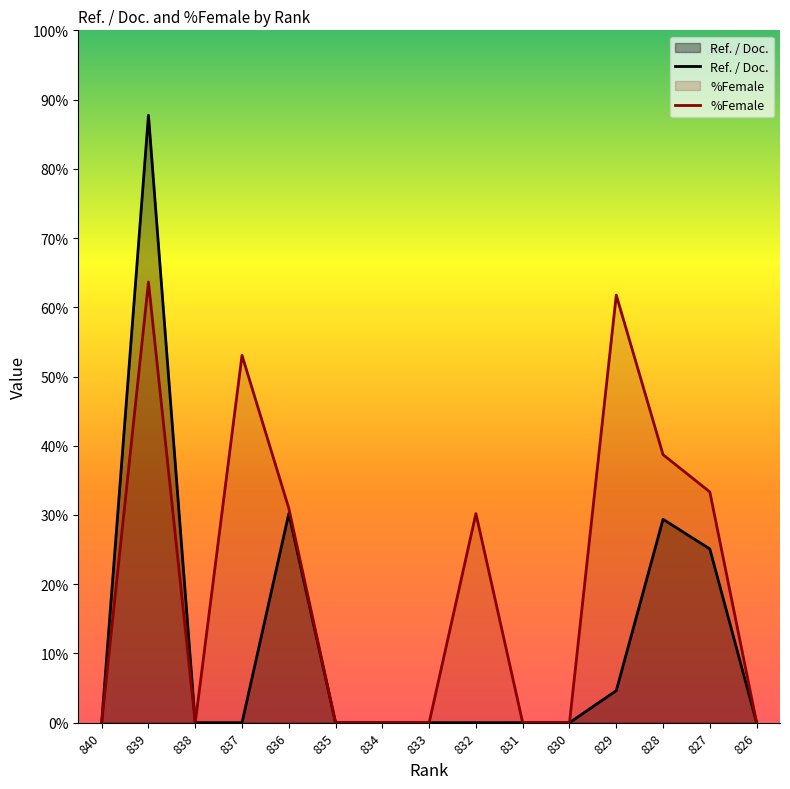

How many values in the Ref. / Doc. series exceed 0?

5